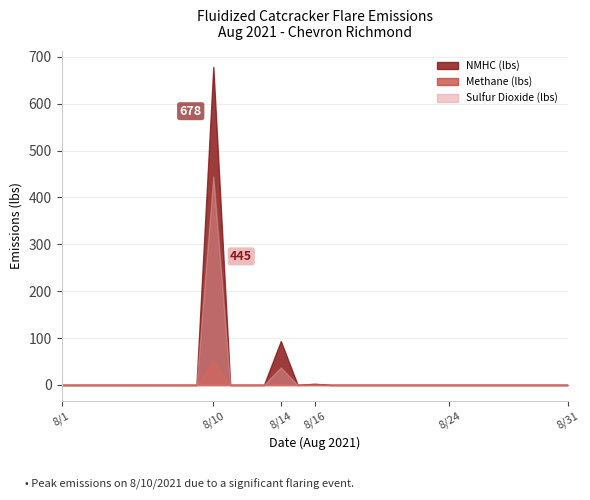

True or false: Sulfur Dioxide (lbs) has more than 1 points higher than both neighbors.

True